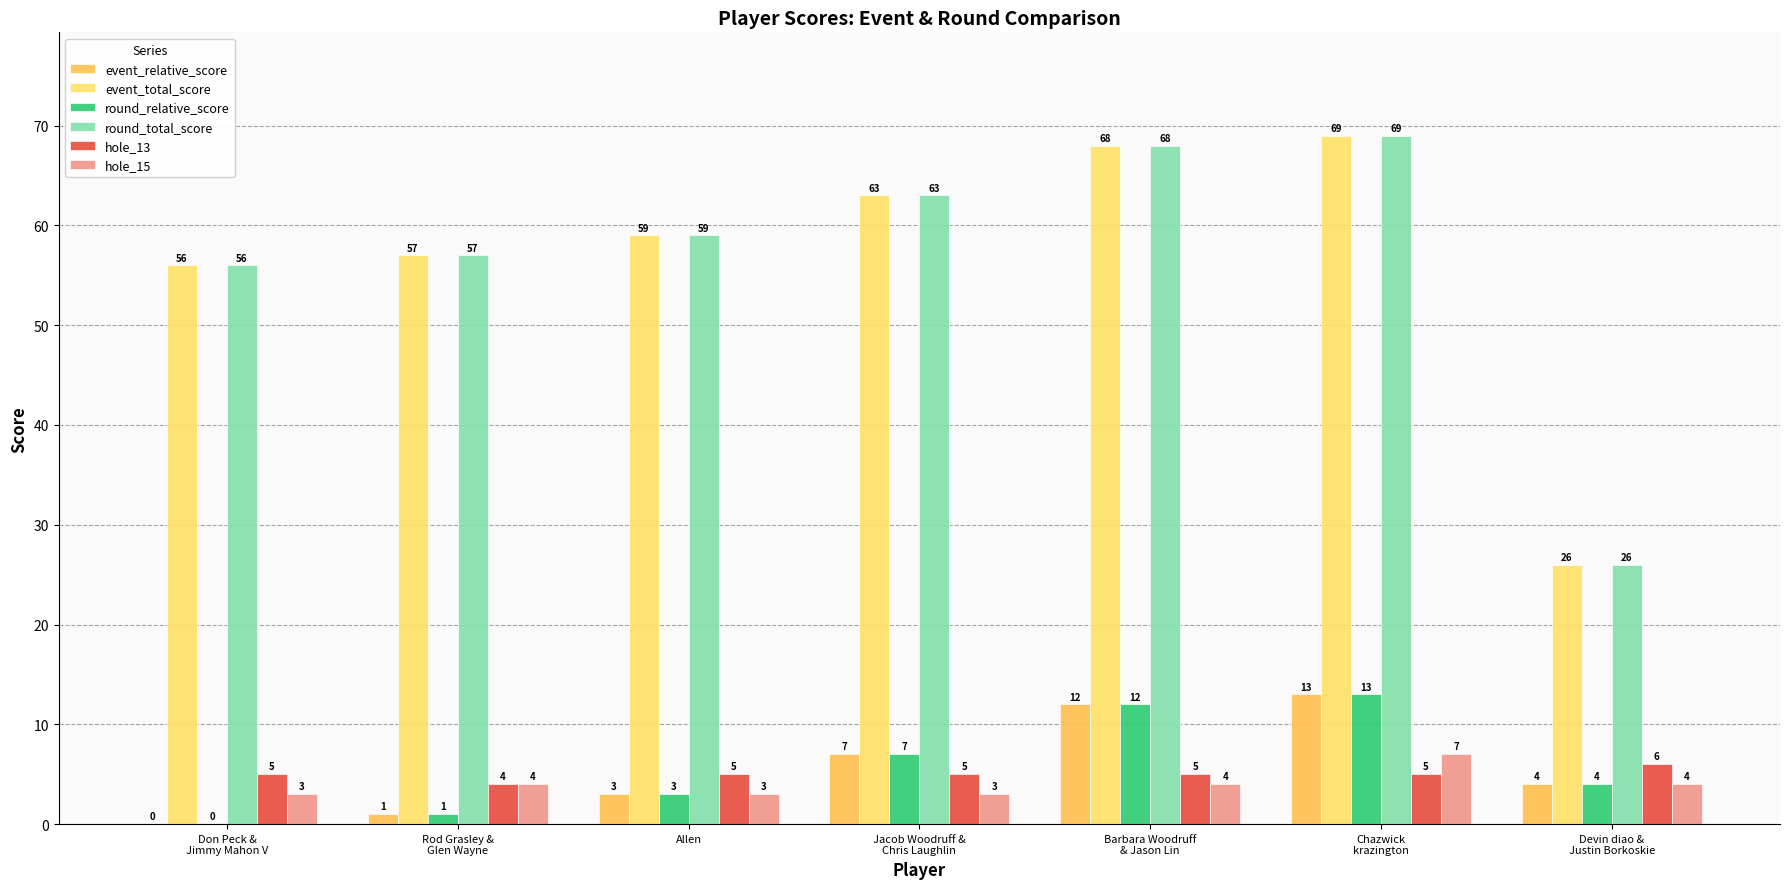

What is the approximate value of round_total_score at Jacob Woodruff &
Chris Laughlin, to the nearest 5?

65